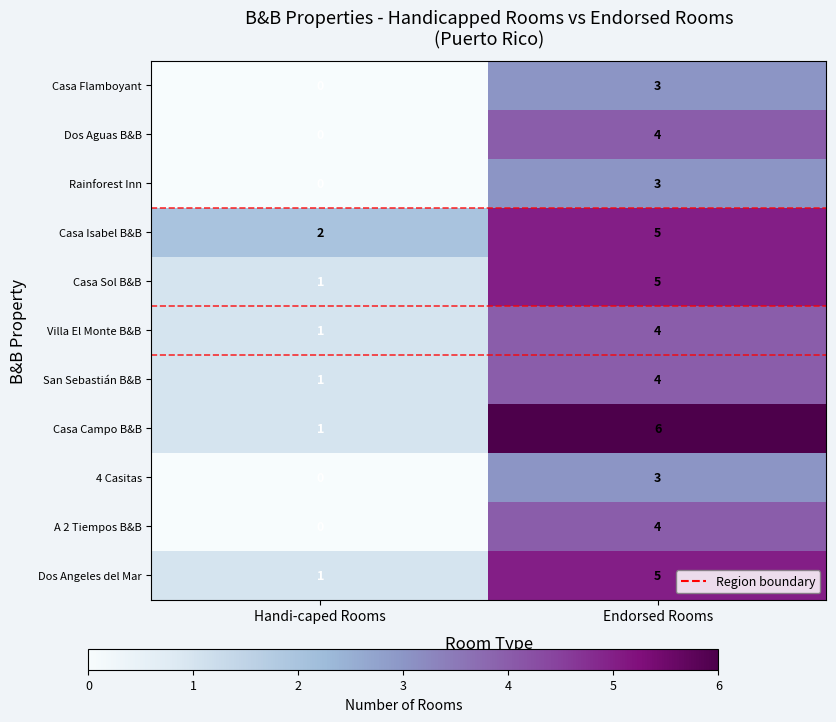

What is the maximum value for Dos Aguas B&B?

4